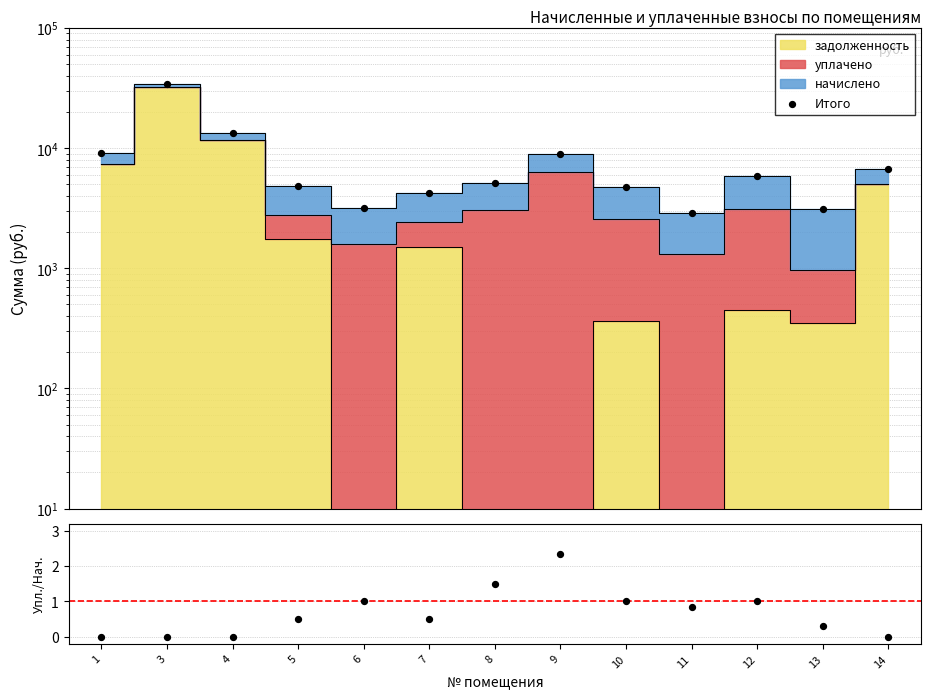

At how many categories does at least one series exceed 13936?

1